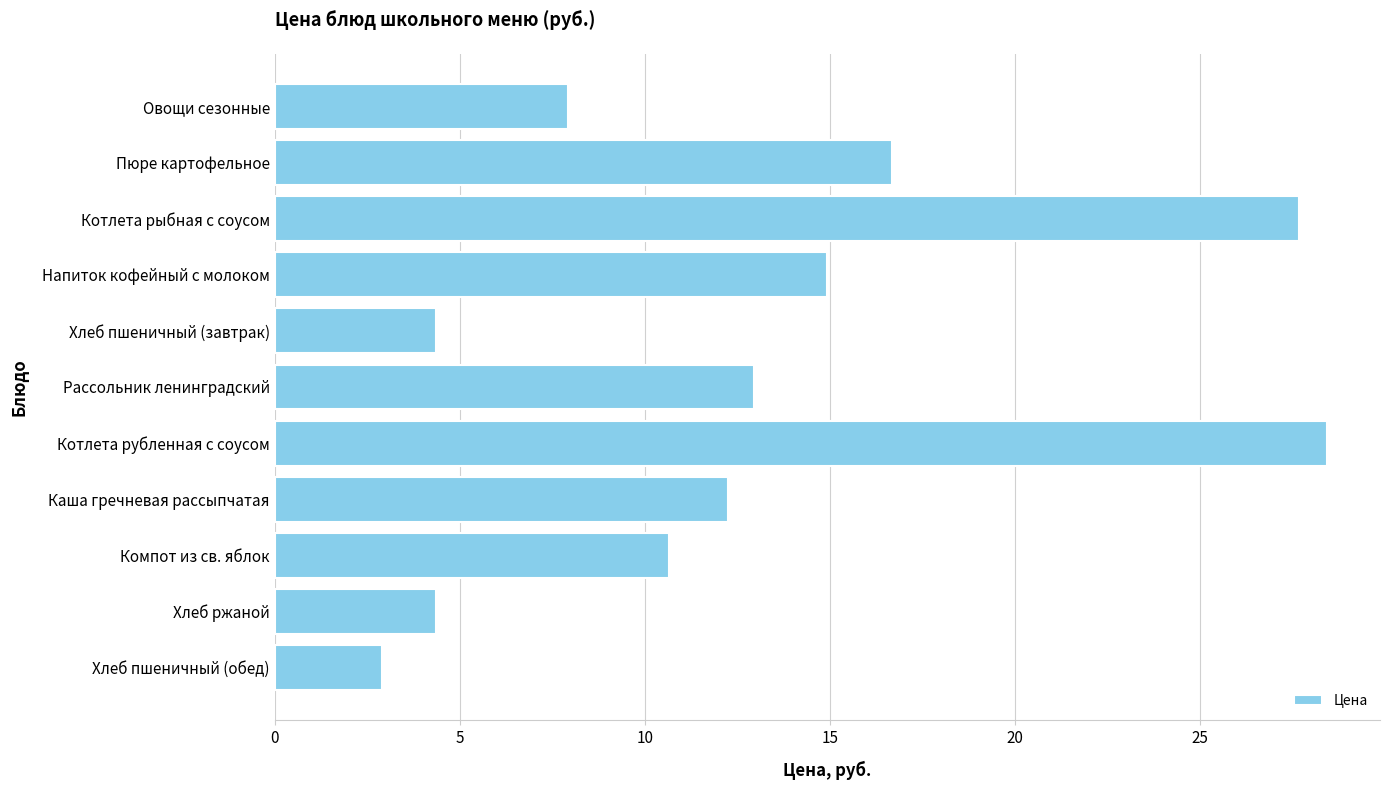

True or false: the data shows 12.2 at Каша гречневая рассыпчатая.

True